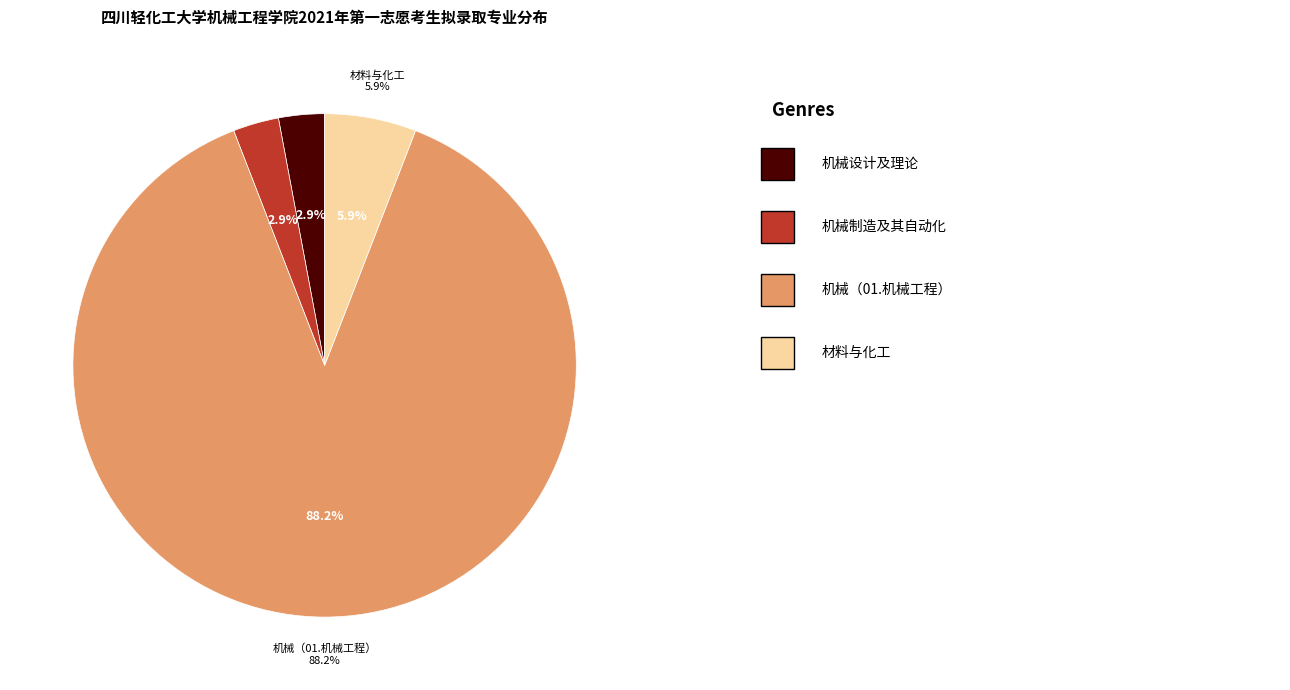

What is the largest slice in the pie chart?

机械（01.机械工程）